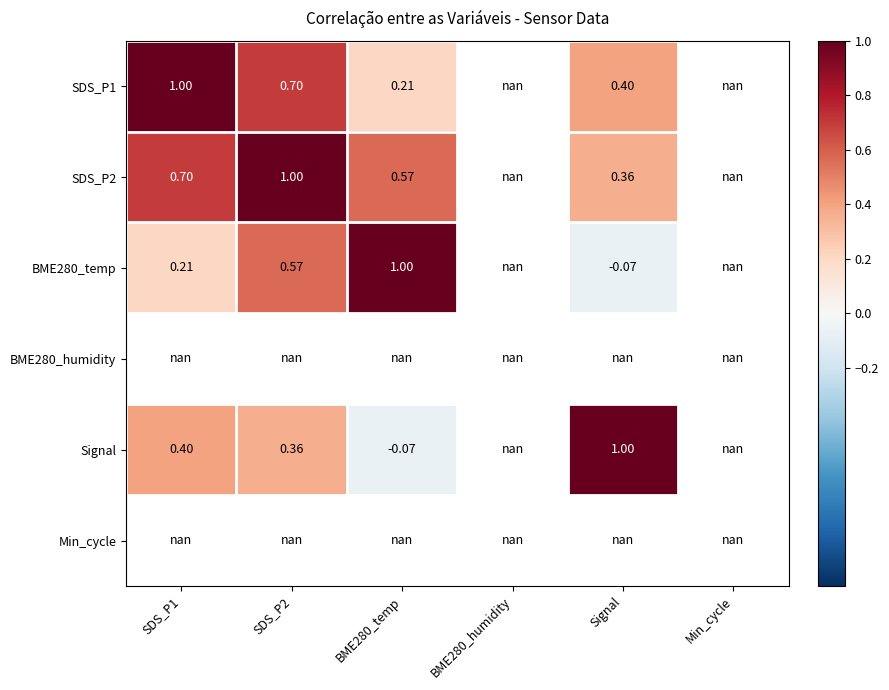

Rank the series by their maximum value, from lowest to highest.

SDS_P1, SDS_P2, BME280_temp, BME280_humidity, Signal, Min_cycle